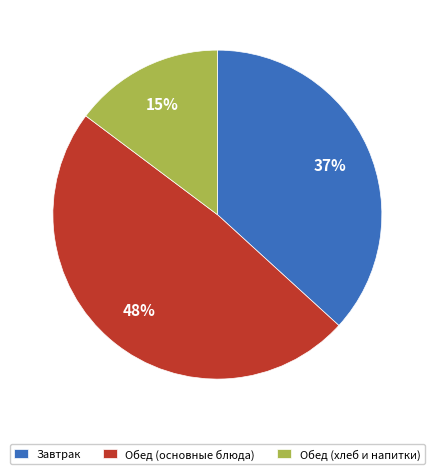

Between Обед (хлеб и напитки) and Завтрак, which is larger?

Завтрак